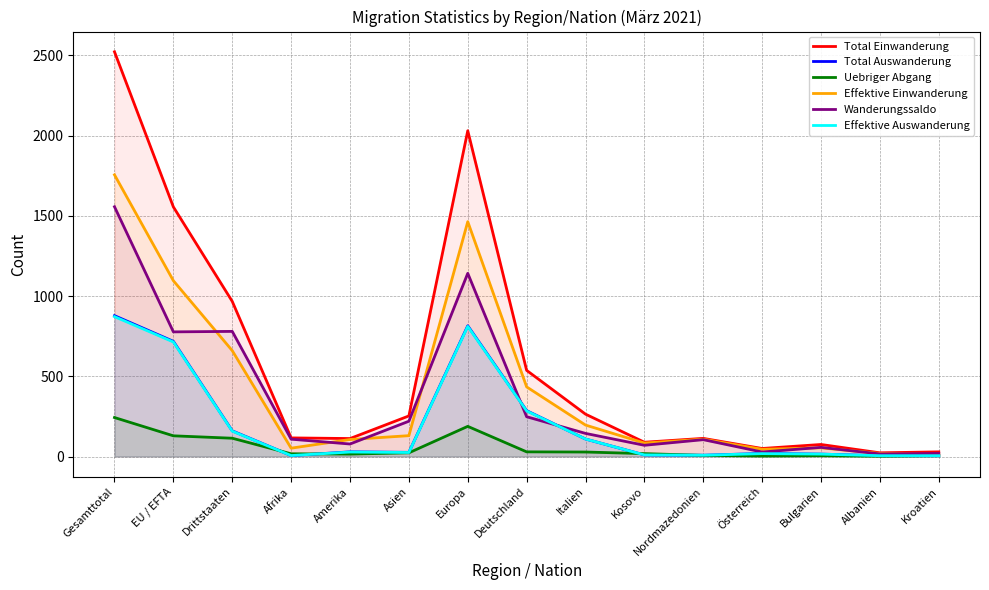

Which has a higher value, Italien or Asien?

Italien